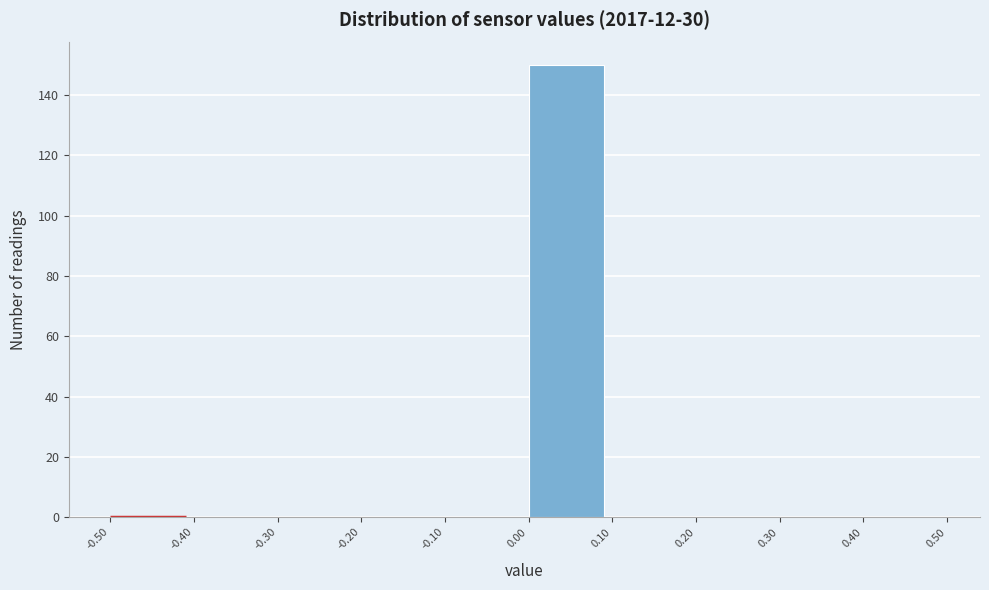

Reading left to right, list every bar in this chart as the range it spans on the x-axis followed by its height. The values are not printed on the chart, so give them approximately, as read against the axis.

-0.50 to -0.40: 0
-0.40 to -0.30: 0
-0.30 to -0.20: 0
-0.20 to -0.10: 0
-0.10 to 0.00: 0
0.00 to 0.10: 150
0.10 to 0.20: 0
0.20 to 0.30: 0
0.30 to 0.40: 0
0.40 to 0.50: 0